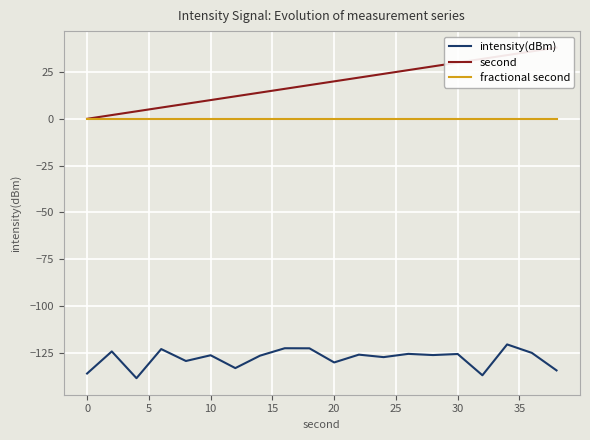

Which series has the widest spread of values?

second